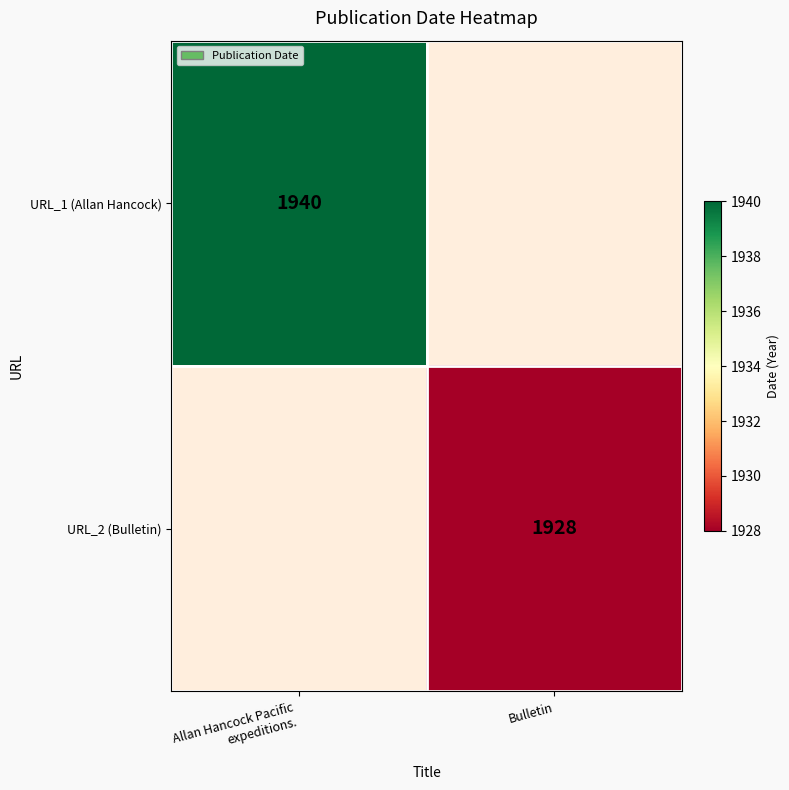

Is it true that URL_2 (Bulletin) equals 2744 at Bulletin?

False